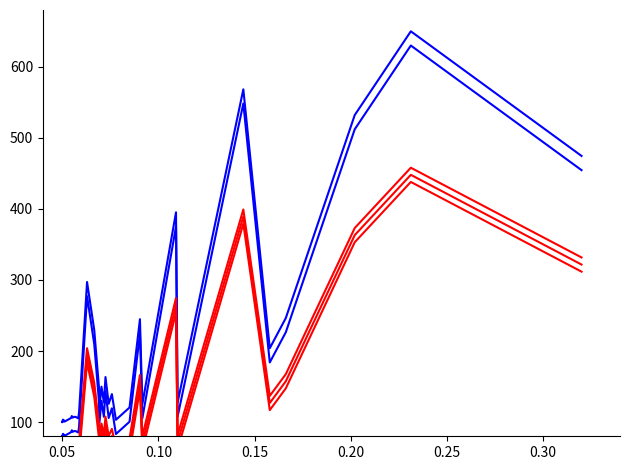

True or false: contract_count.buyer_3 and contract_amount.buyer_2 cross at least once.

False